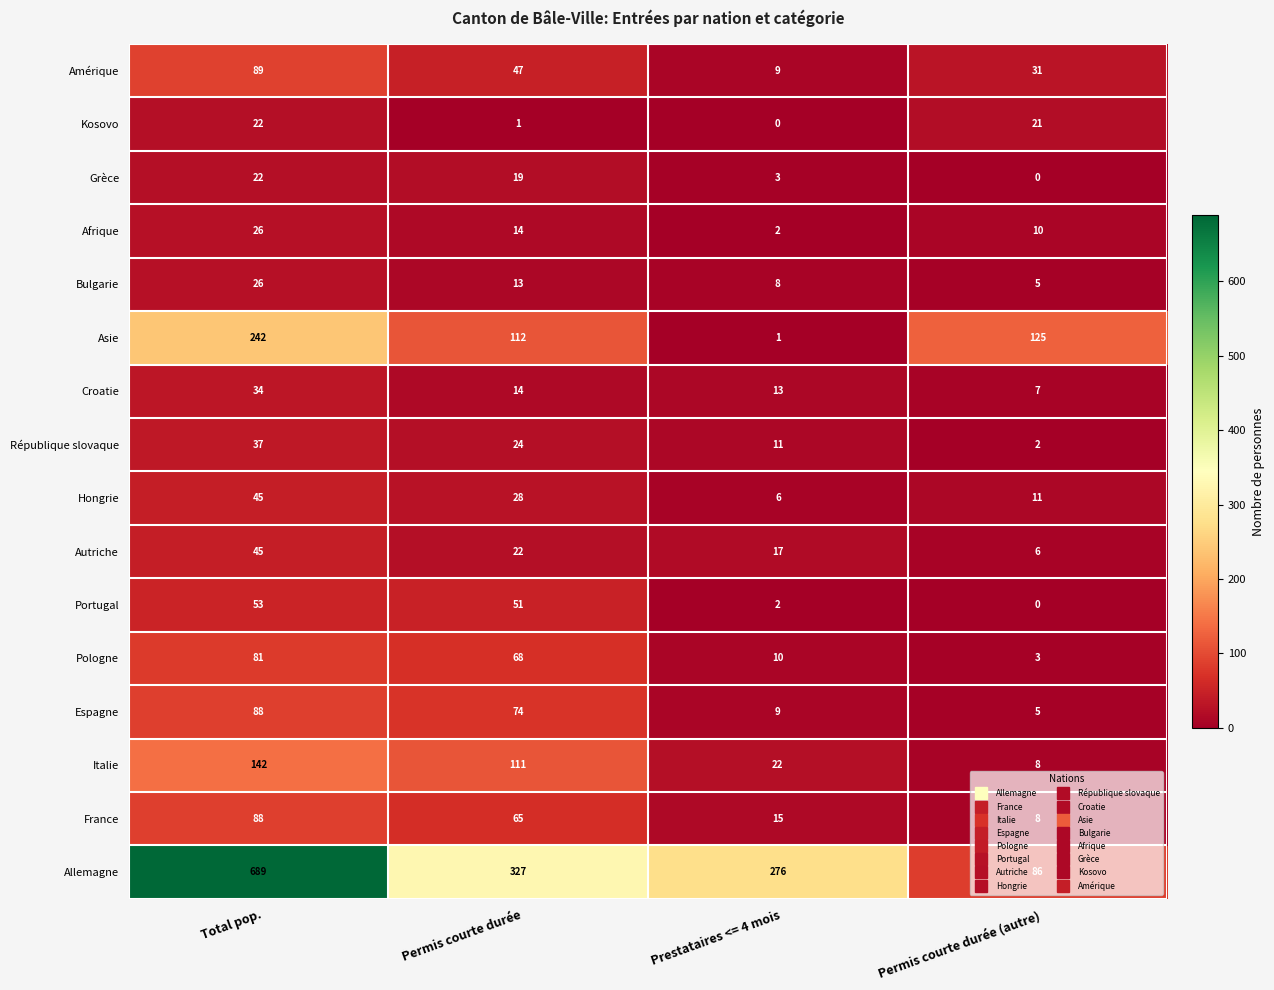

Which category has the highest value across all series?

Total pop.